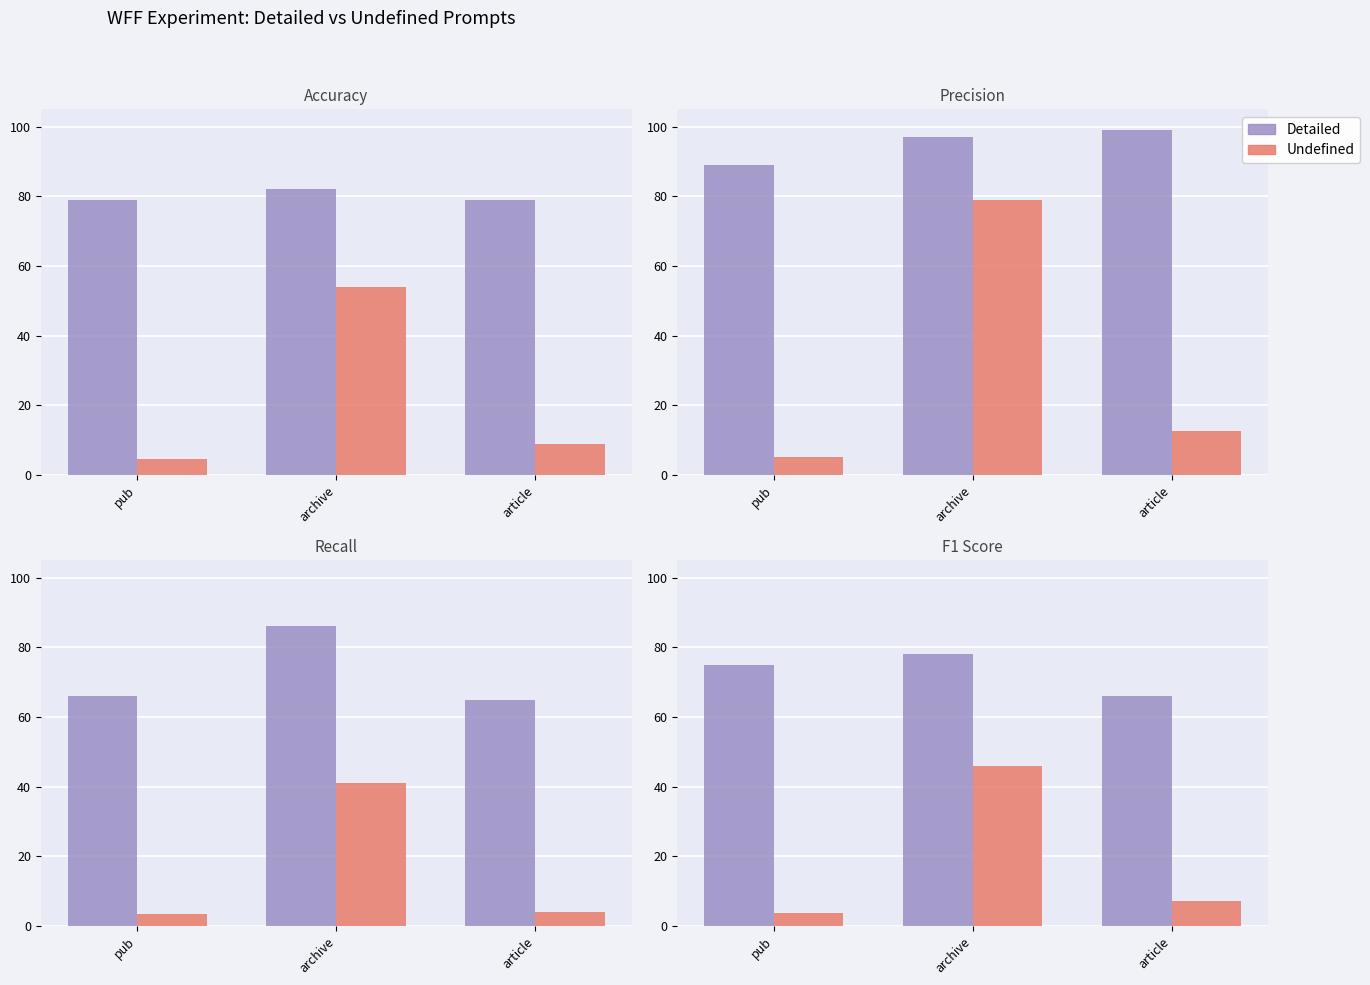

What is the sum of all Detailed values?

219.0